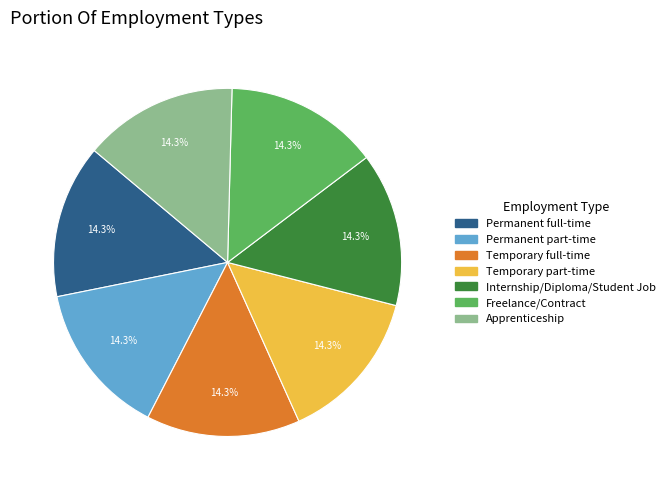

How many slices are in this pie chart?

7